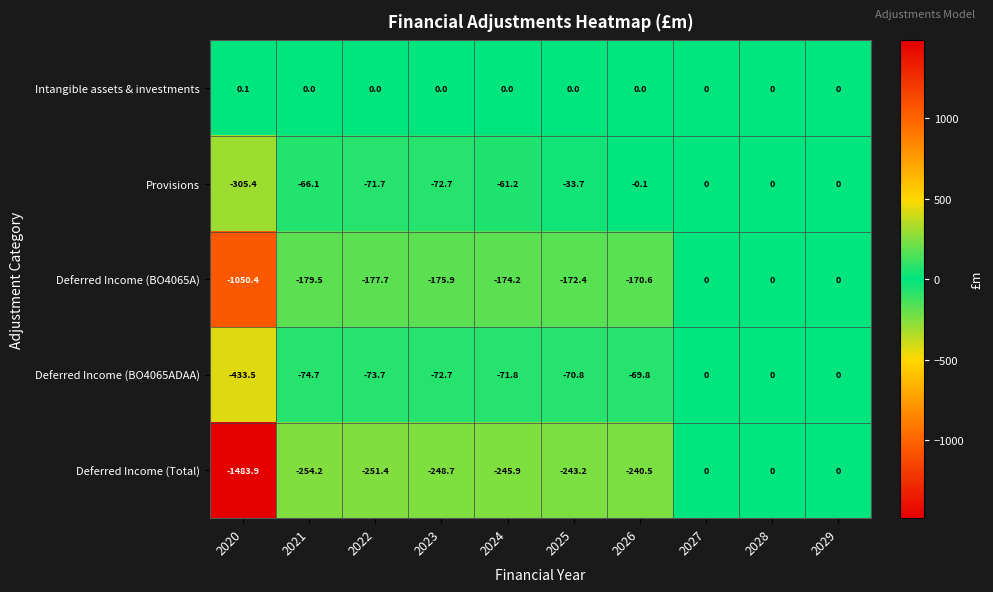

Is it true that Deferred Income (BO4065ADAA) equals 0.0 at 2028?

True